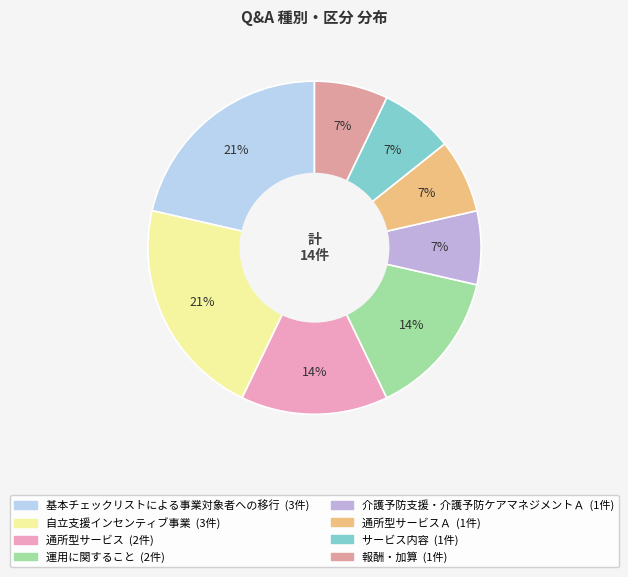

How many slices are in this pie chart?

8